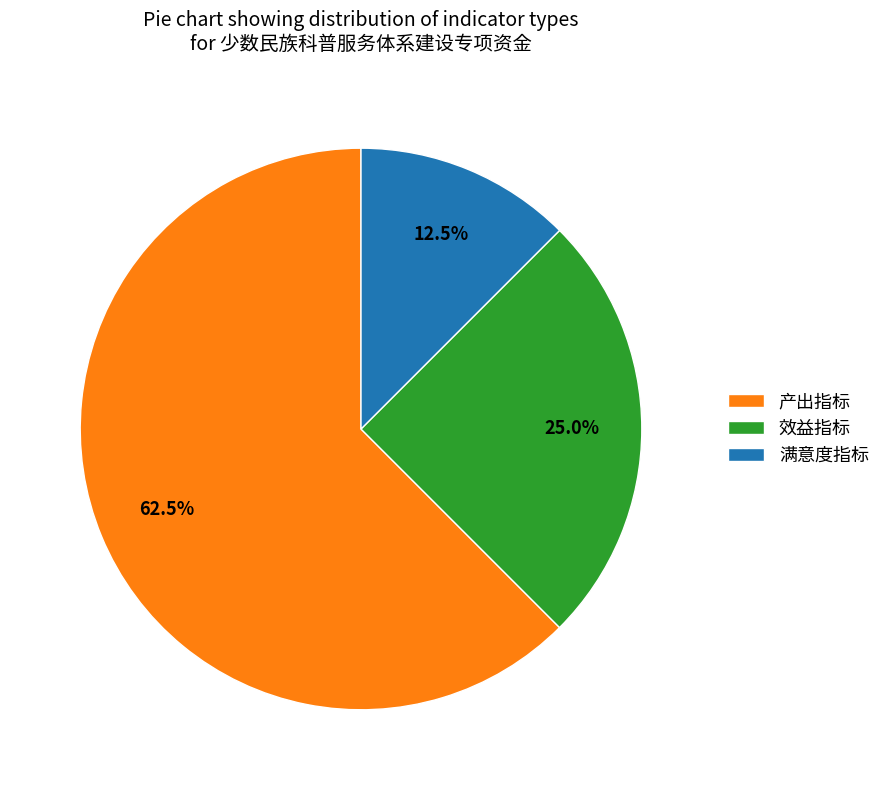

How many segments does this pie chart have?

3